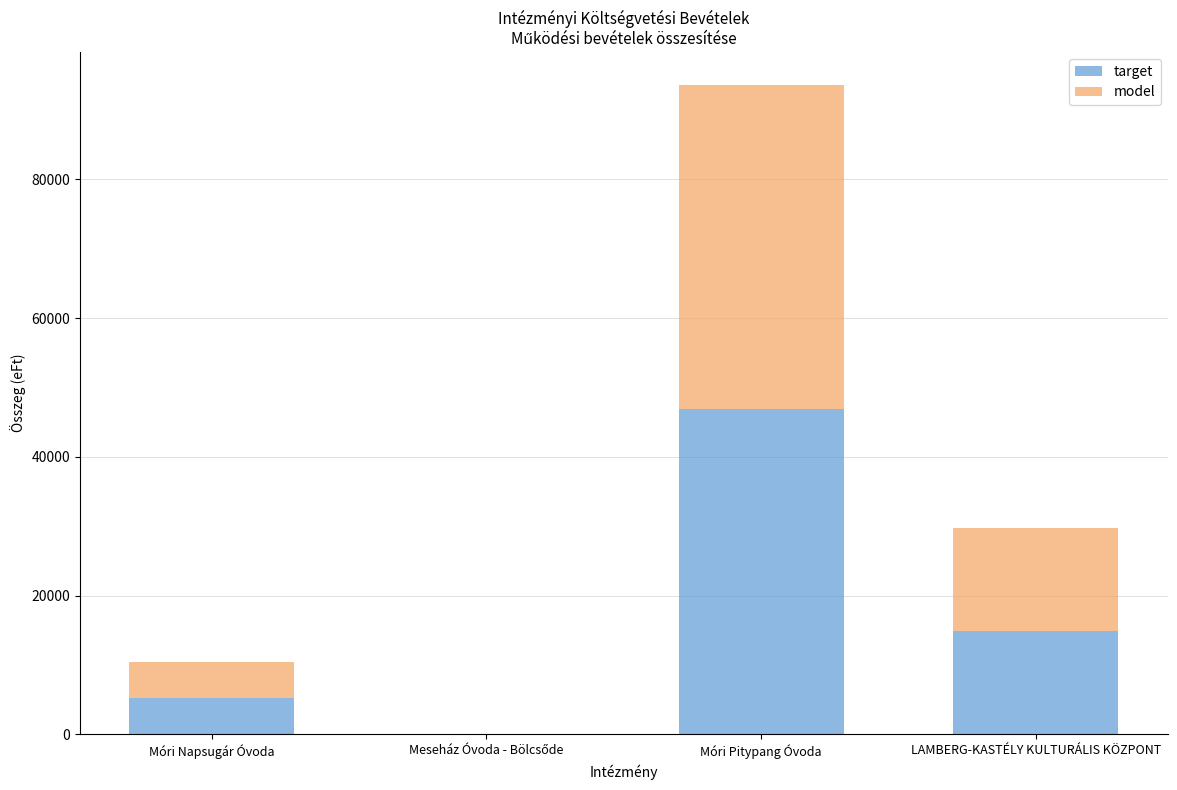

What is the average value of the target series?

16738